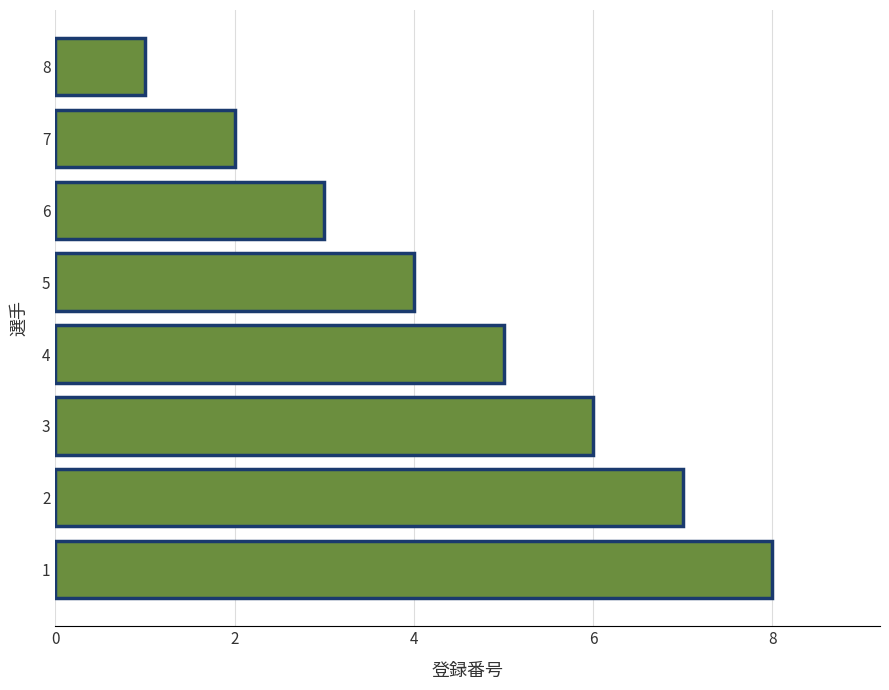

The chart shows a value of 7 at 2. True or false?

True